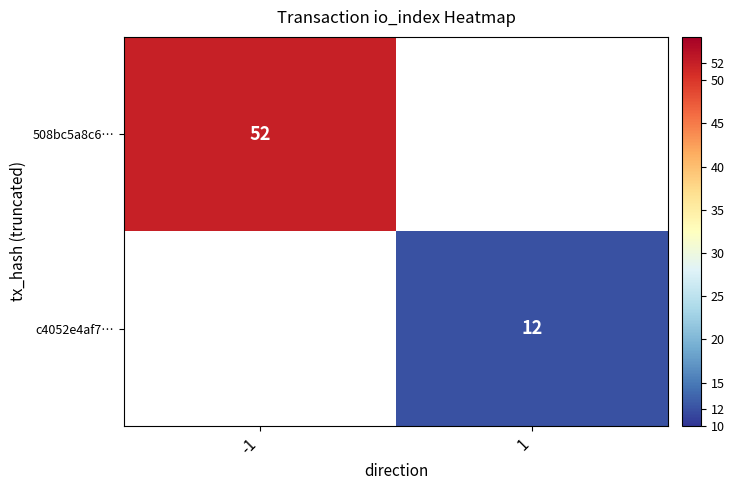

The value of 508bc5a8c6… at -1 is 32. True or false?

False